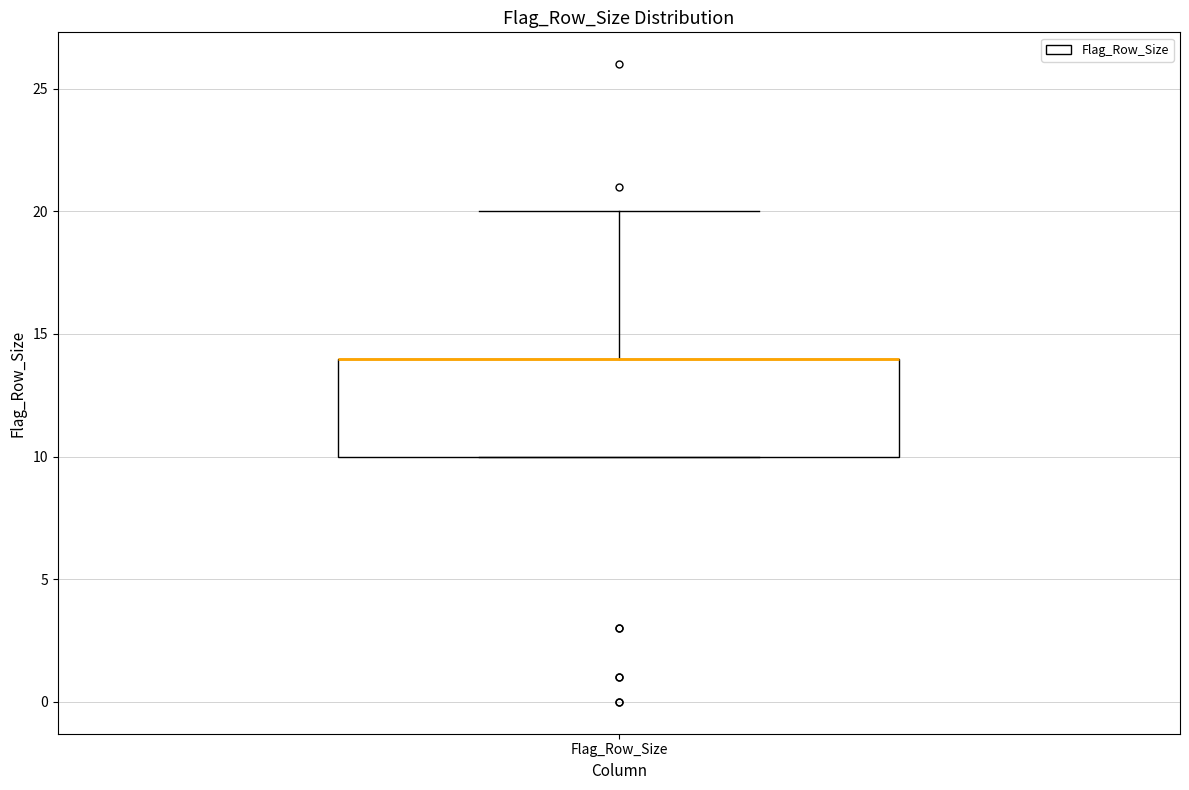

Transcribe this box plot: give where the median line is, the range the box spans, and where the two whiskers end, as read against the y-axis. The values are not printed on the chart, so give them approximately, as read against the axis.

median 14 (drawn on the box's upper edge), box 10 to 14, whiskers 10 to 20